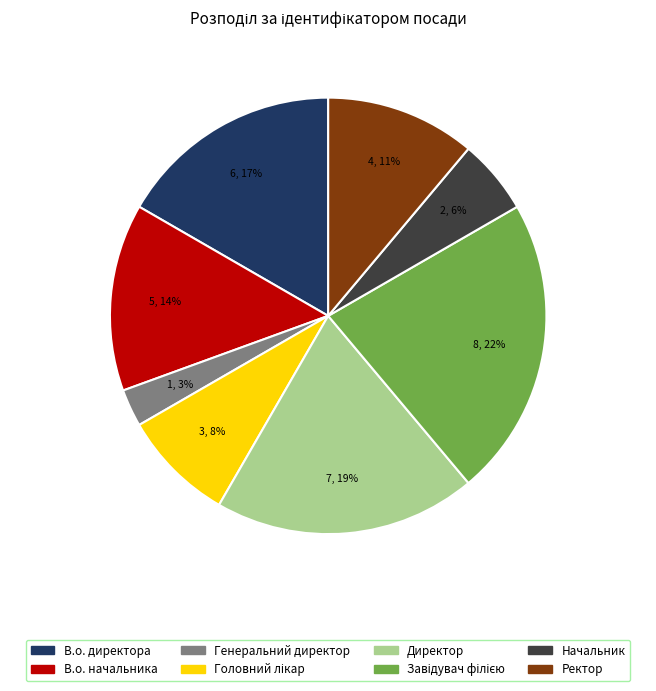

Count the number of slices in the pie.

8